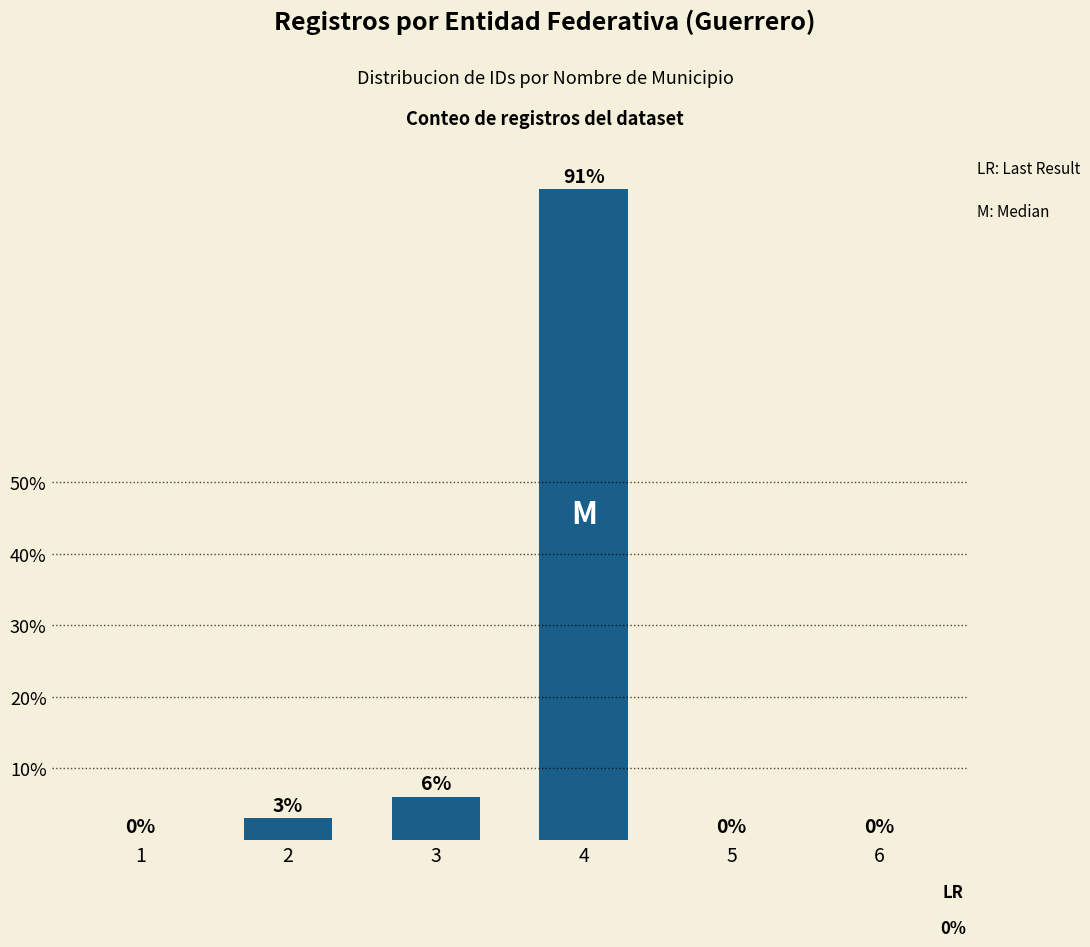

At which label is the value closest to 45?

3